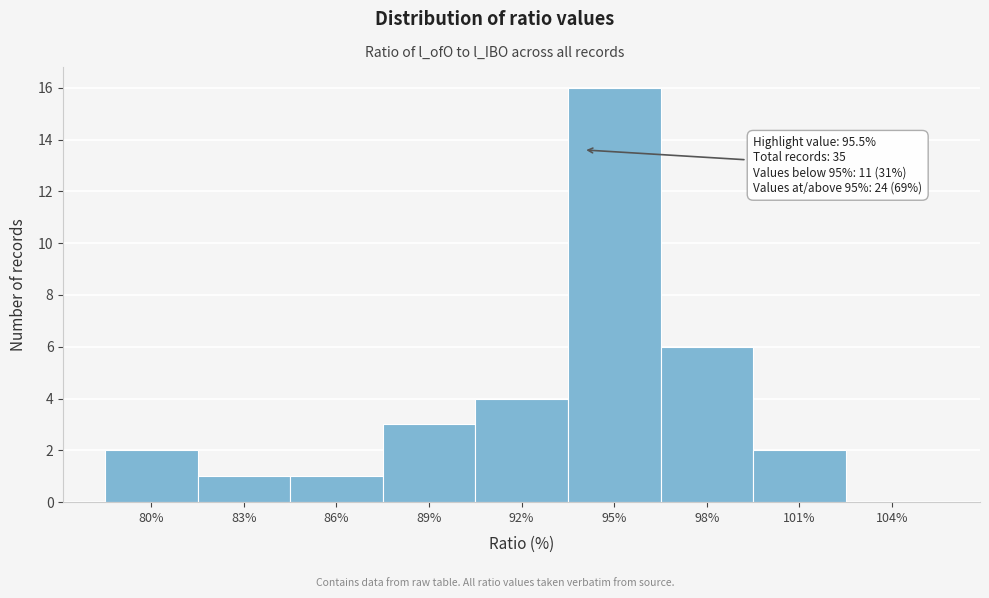

Reading right to left, transcribe all the data shown in this chart.

104%=0	101%=2	98%=6	95%=16	92%=4	89%=3	86%=1	83%=1	80%=2